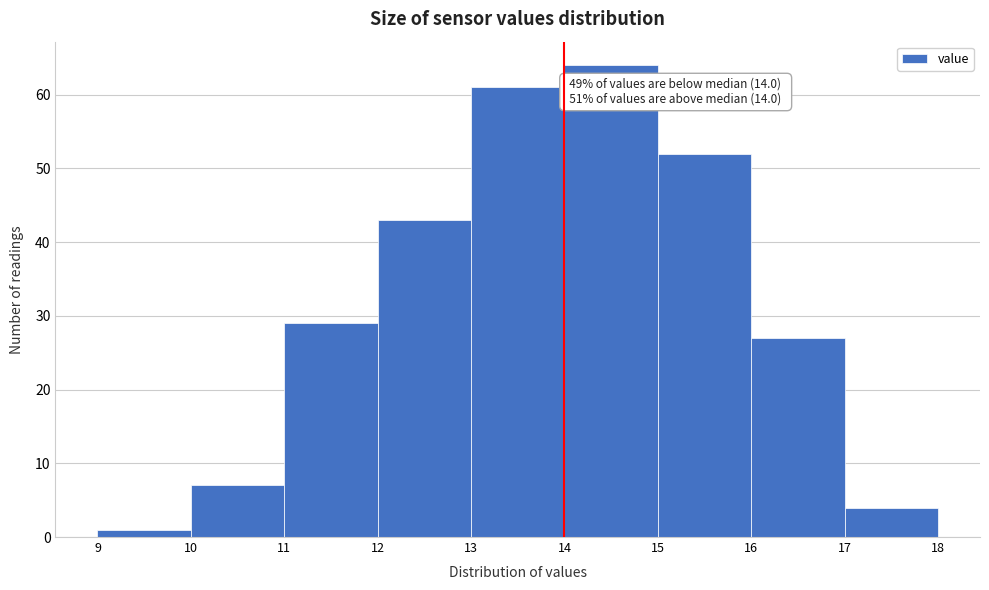

Over which range of the x-axis is the bar tallest?

14 to 15